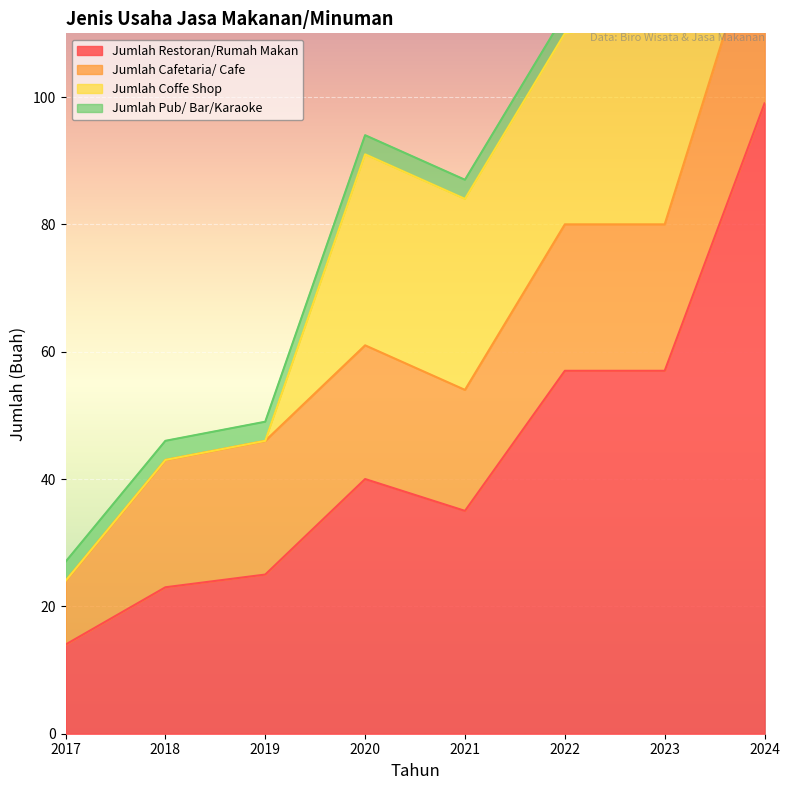

What is the sum of all Jumlah Pub/ Bar/Karaoke values?

24